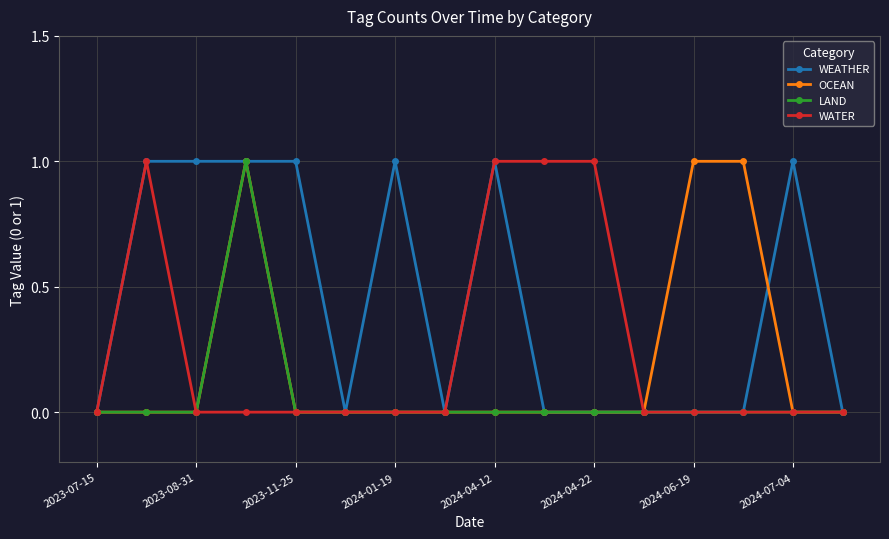

Which series has the largest total across all categories?

WEATHER